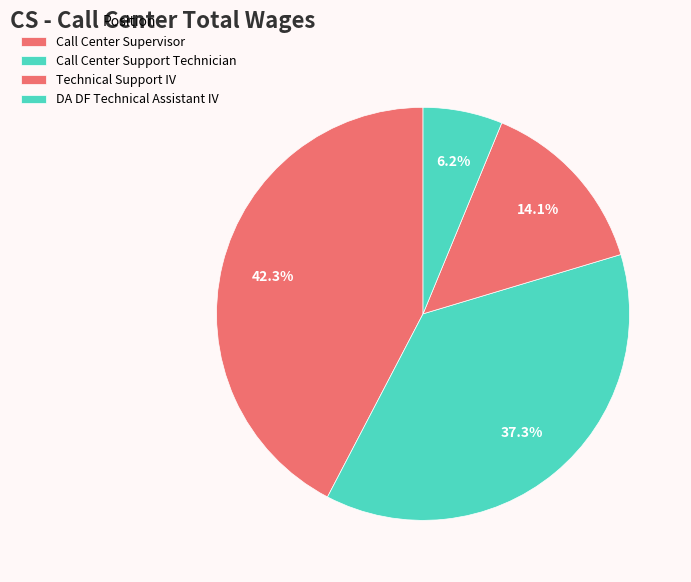

What percentage is the Call Center Supervisor slice, to the nearest percent?

42%